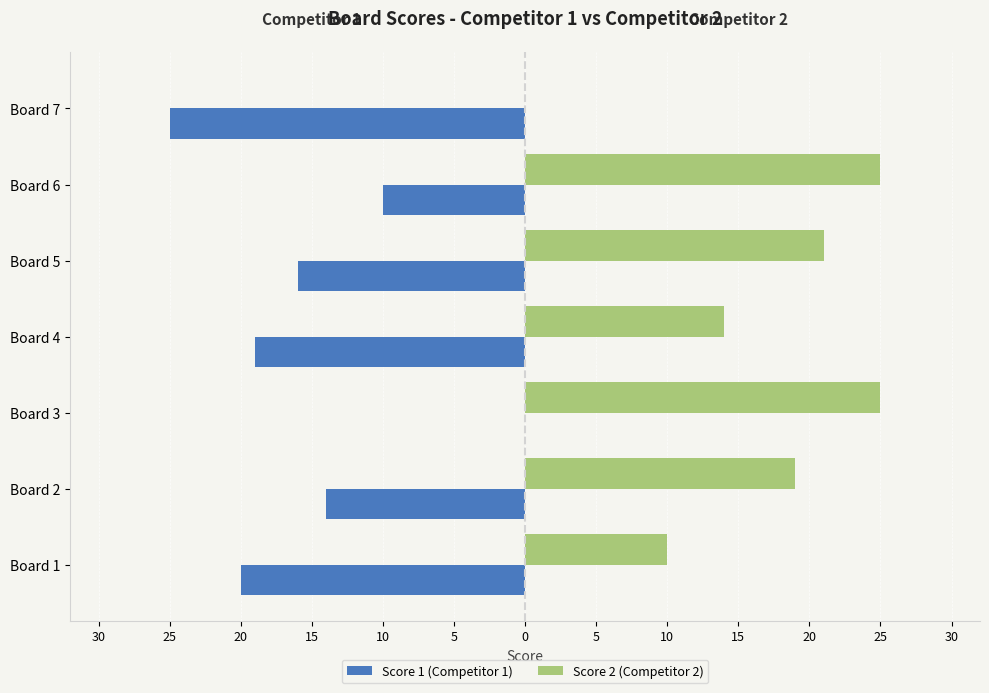

What is the smallest value displayed?

-25